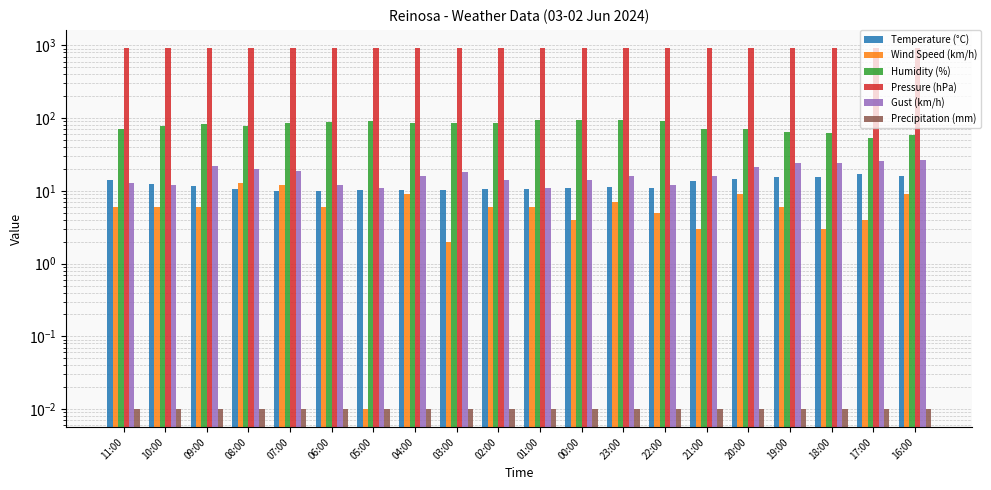

What position from the left is 16:00?

20